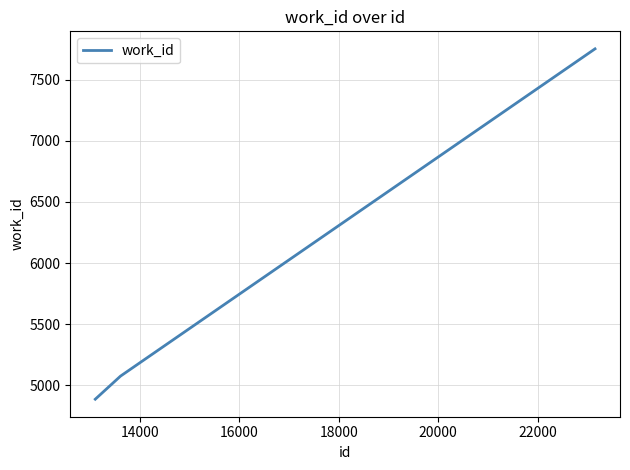

What is the average value?

5904